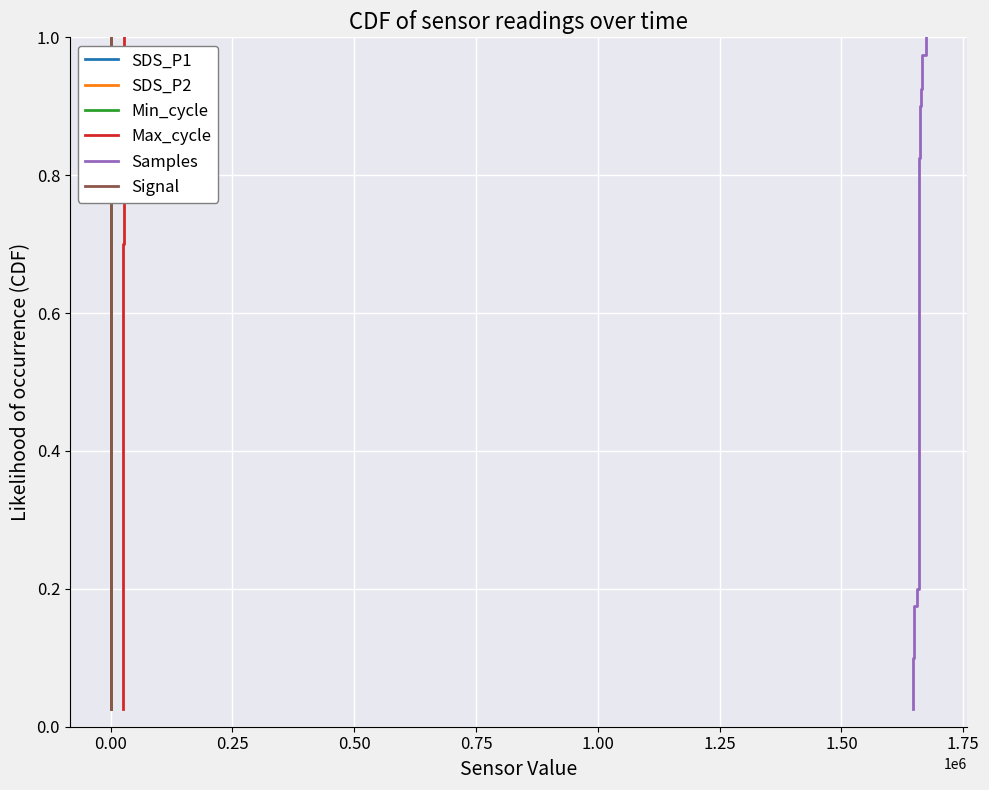

True or false: SDS_P2 has more than 0 points higher than both neighbors.

False